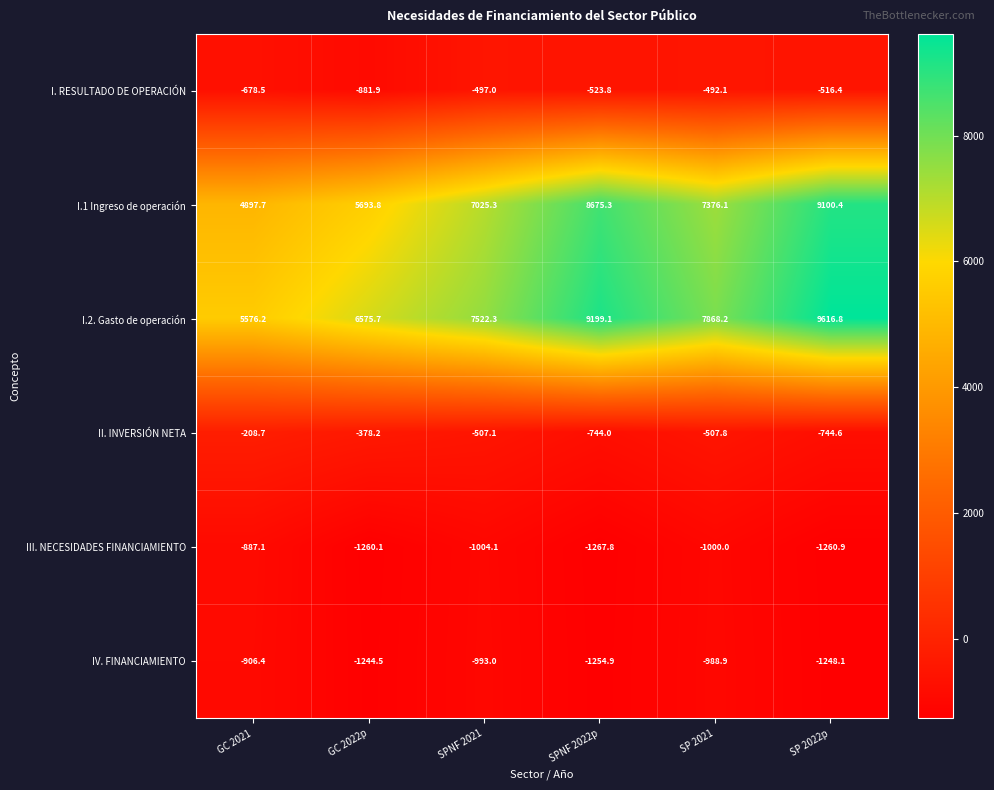

Which series has the largest range (max minus min)?

I.1 Ingreso de operación